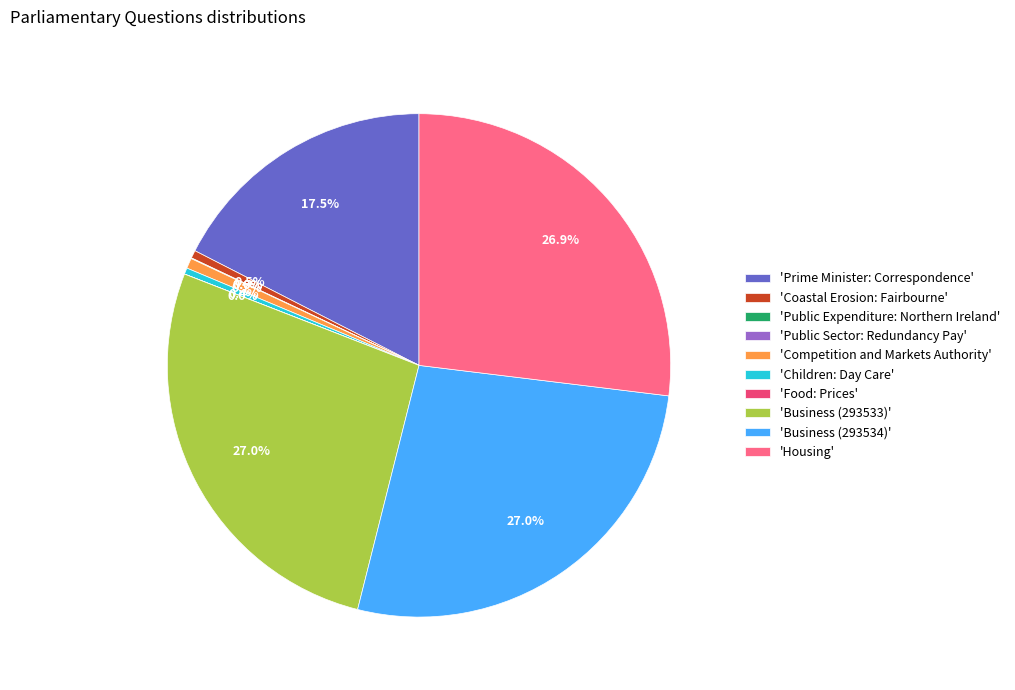

Approximately how many times larger is the value at 'Business (293534)' compared to 'Prime Minister: Correspondence'?

1.5